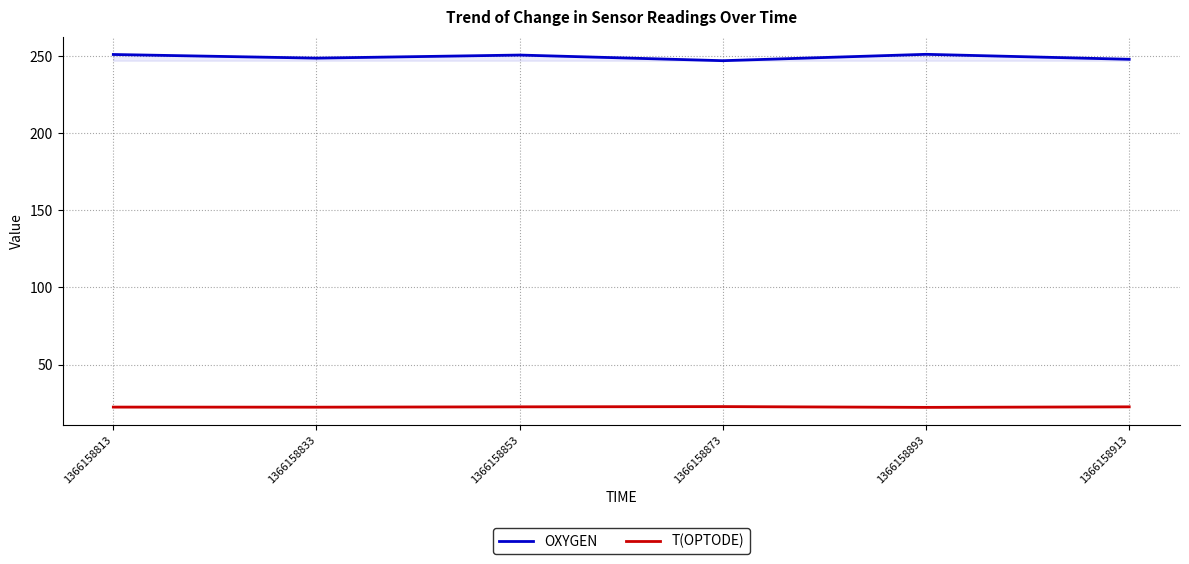

What is the minimum value for OXYGEN?

246.9